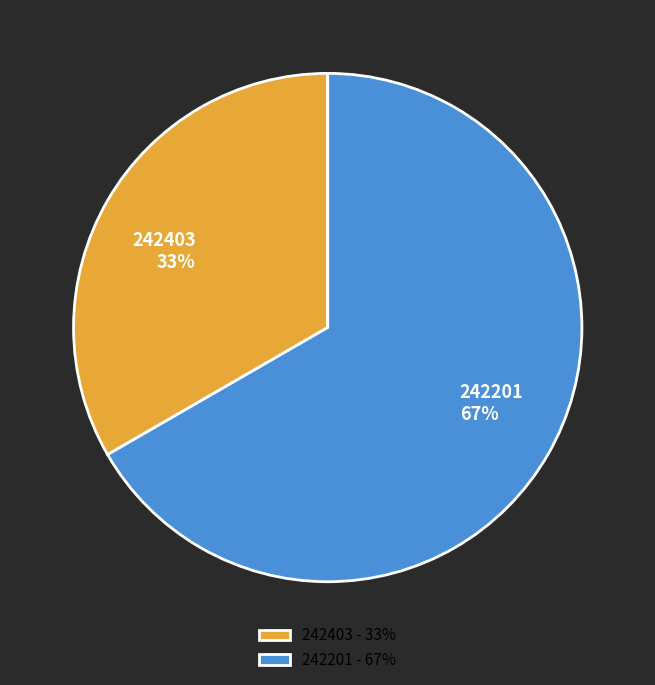

Do 242403 and 242201 together represent more than half of the pie?

Yes